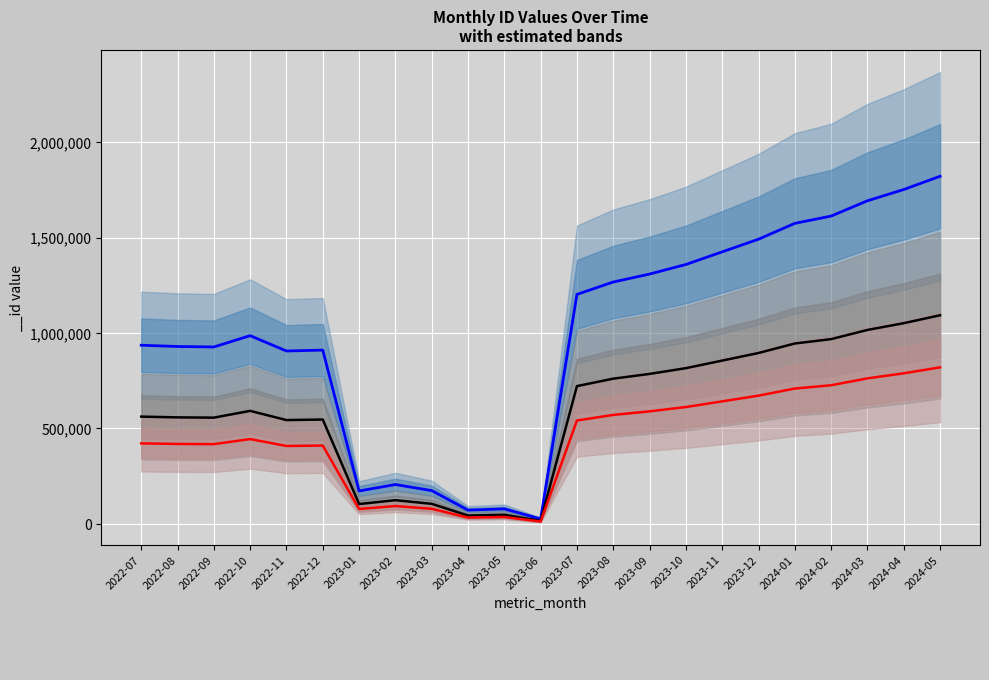

Which has a higher value, 2023-12 or 2023-05?

2023-12